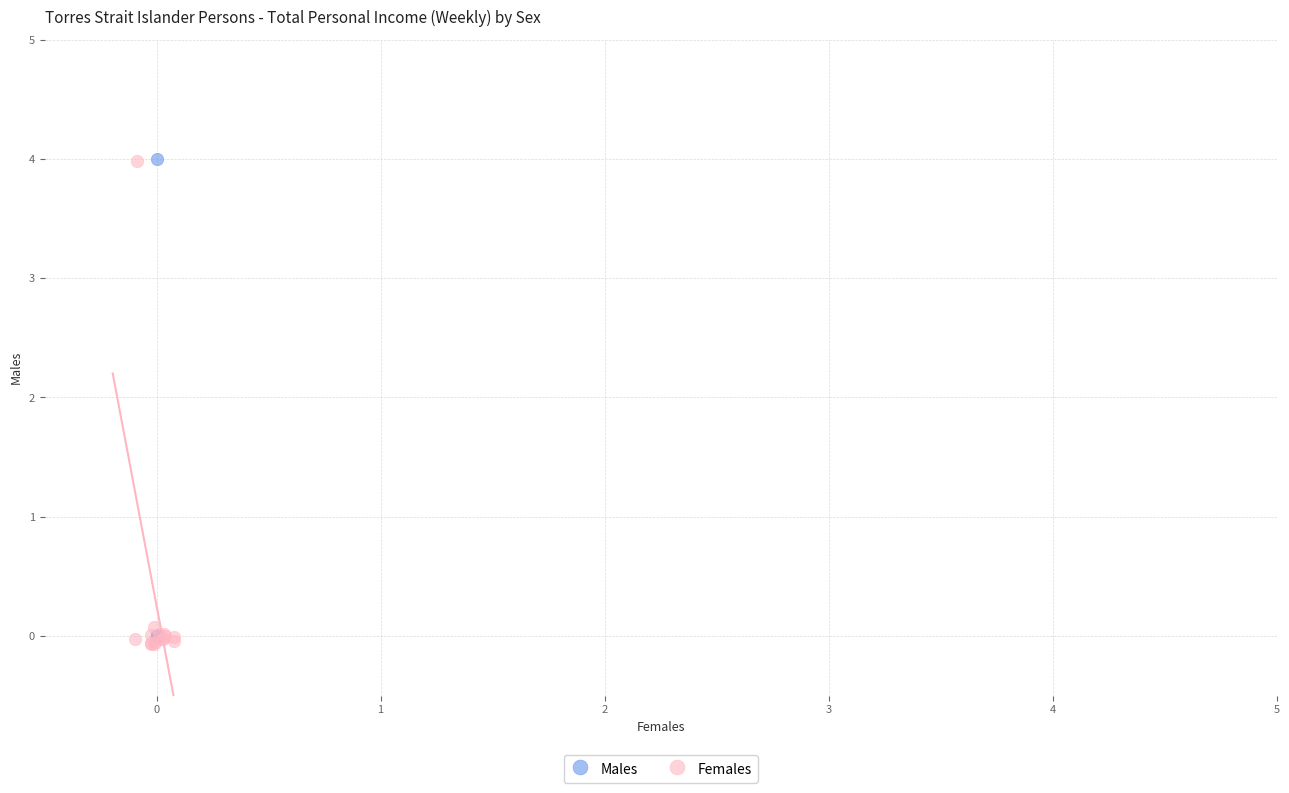

Which series has the widest spread of Y values?

Females